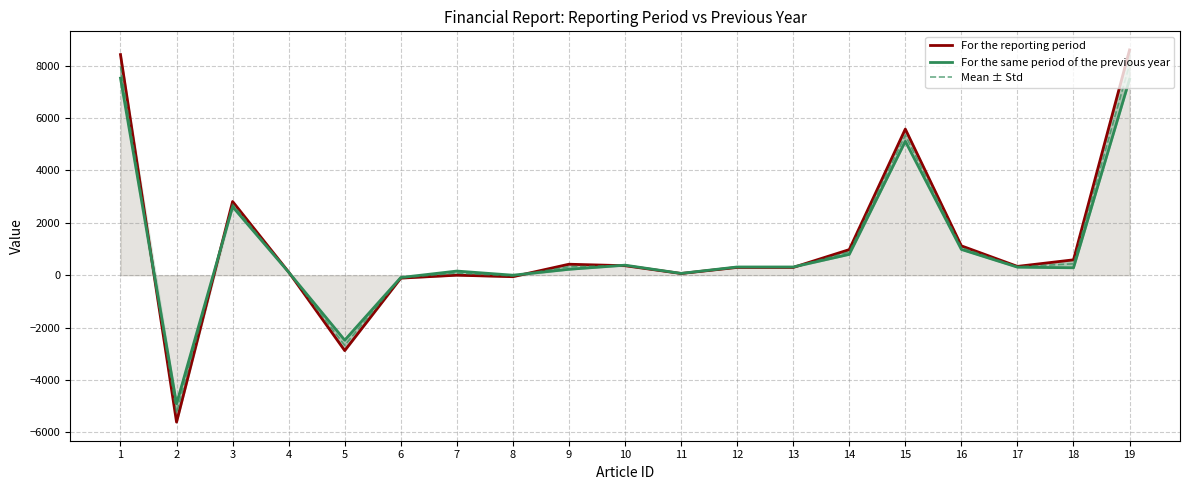

Which series has the widest spread of values?

For the reporting period